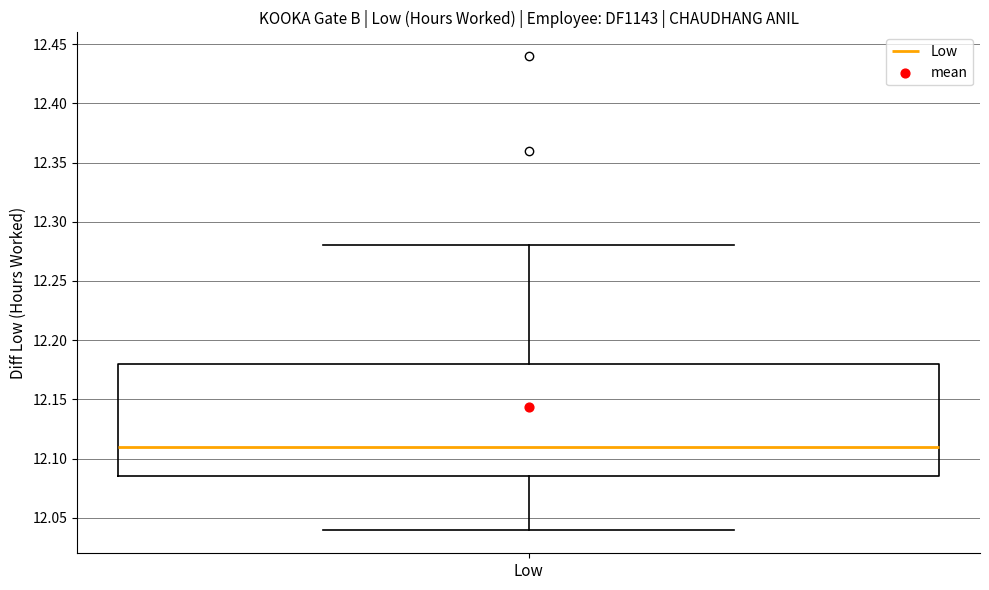

Read this box plot against the y-axis: the position of the median line, the range covered by the box, and the ends of both whiskers. The values are not printed on the chart, so give them approximately, as read against the axis.

median 12.110, box 12.085 to 12.180, whiskers 12.040 to 12.280